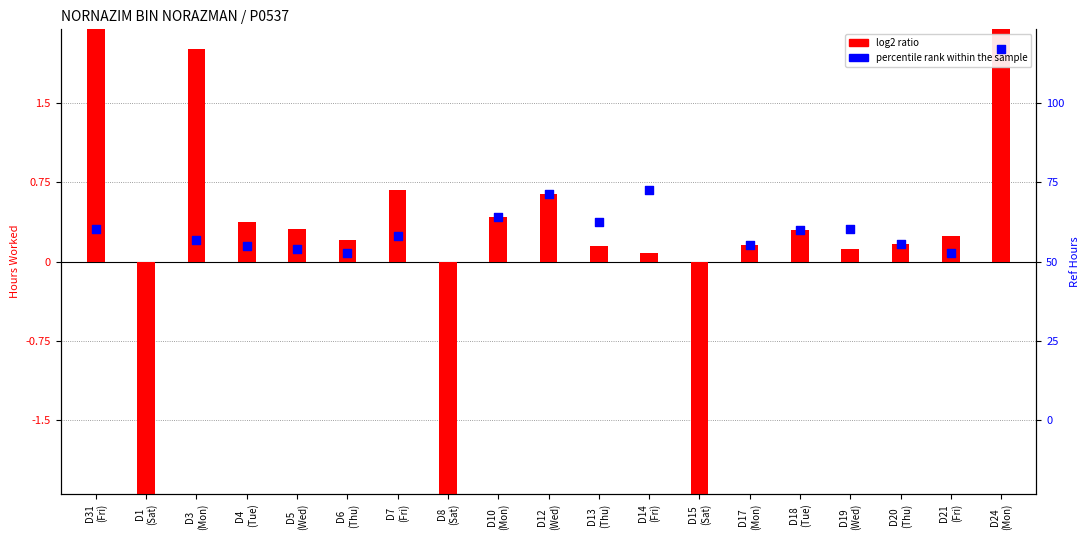

Which series reaches the minimum Y coordinate?

log2 ratio